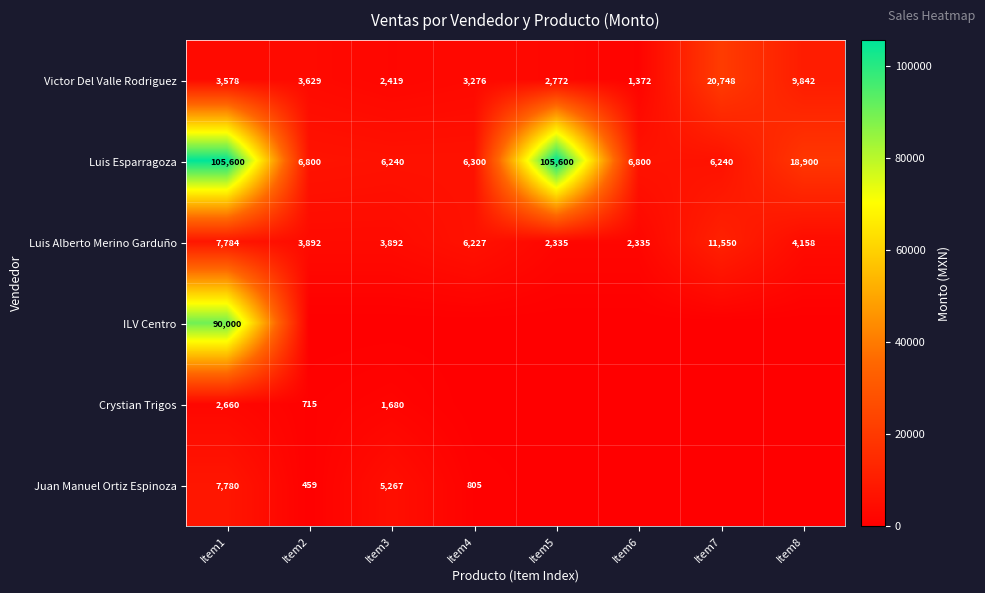

What is the difference between the maximum and minimum values in the Luis Alberto Merino Garduño series?

9215